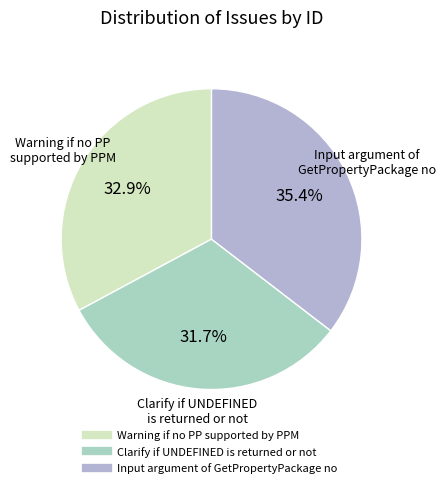

Which has a higher value, Warning if no PP supported by PPM or Input argument of GetPropertyPackage no?

Input argument of GetPropertyPackage no